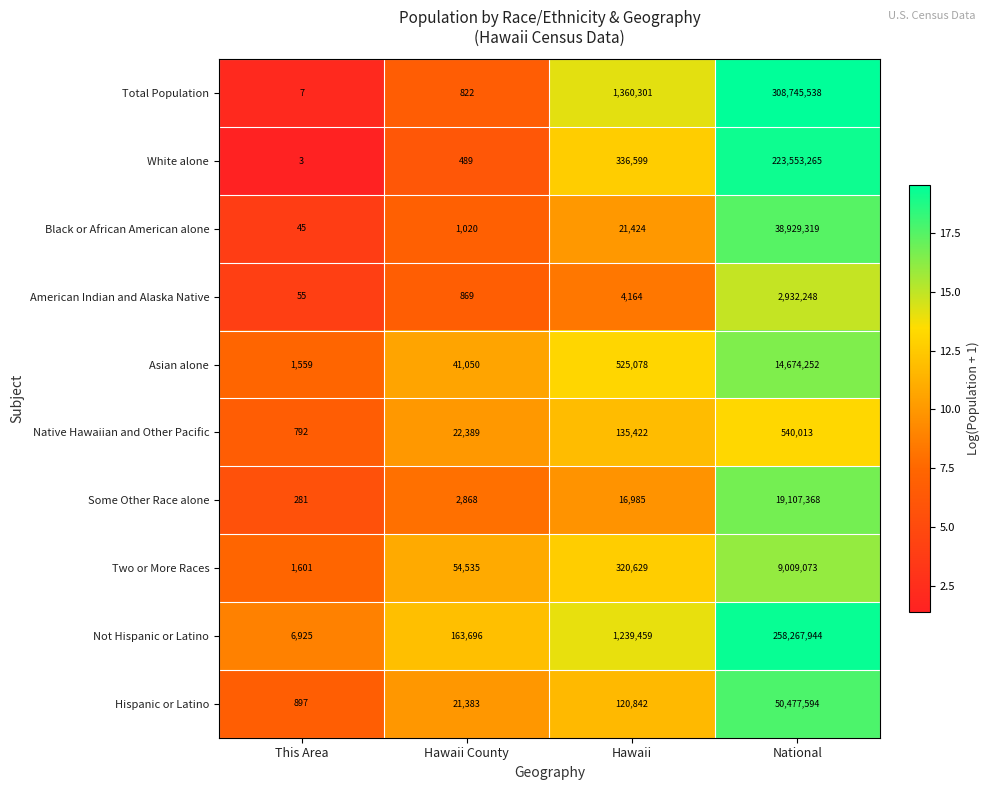

What is the total value across all series at Hawaii?

4080903